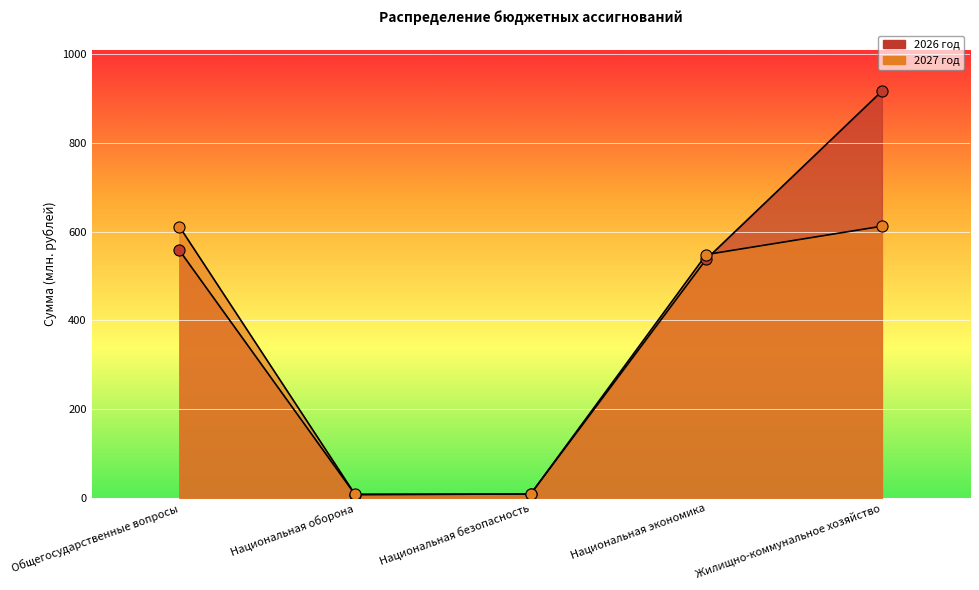

Which category has the highest value in the 2026 год series?

Жилищно-коммунальное хозяйство